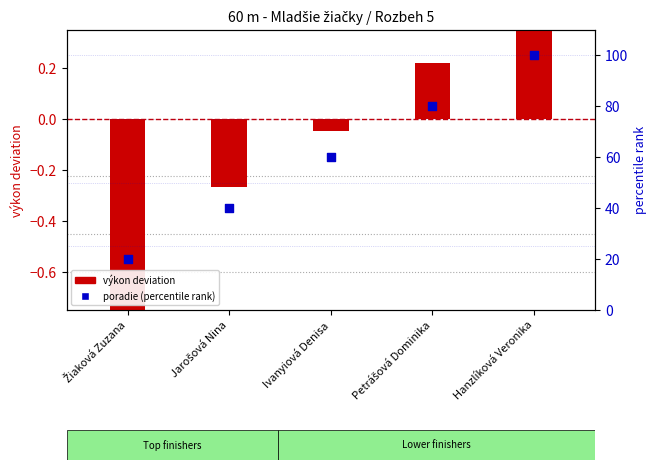

At which category is the sum across all series the highest?

Hanzlíková Veronika